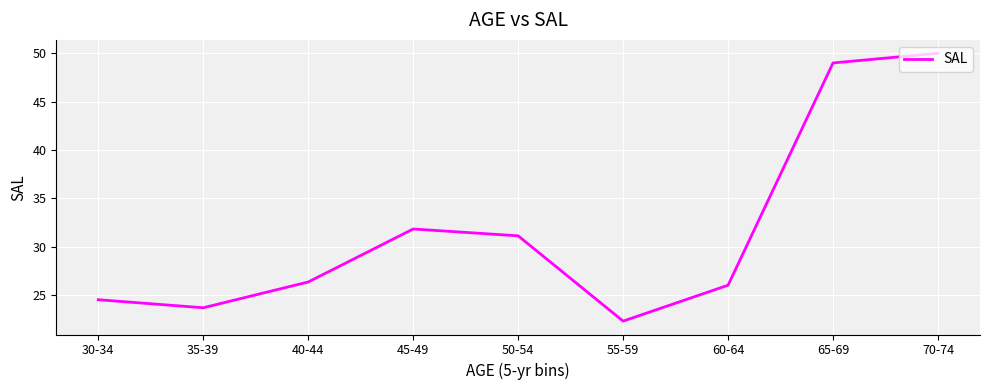

List the labels in order of value, largest first.

70-74, 65-69, 45-49, 50-54, 40-44, 60-64, 30-34, 35-39, 55-59